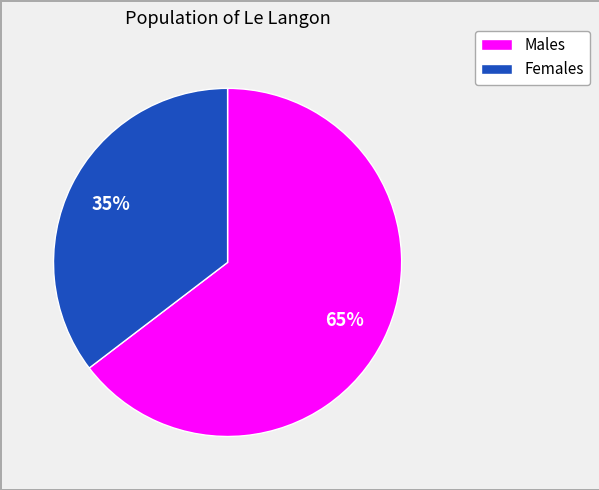

How many segments does this pie chart have?

2